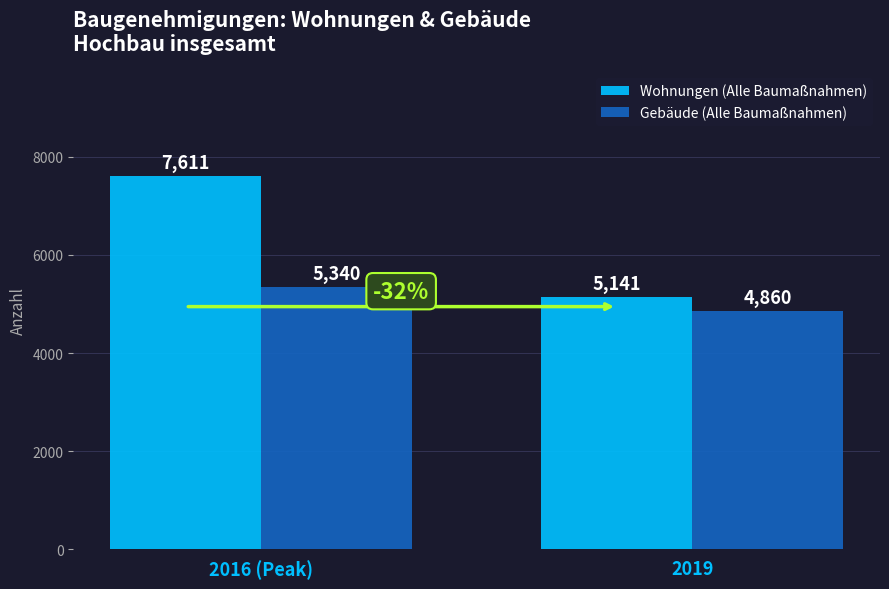

True or false: Gebäude (Alle Baumaßnahmen) has a value of 2858 at 2019.

False